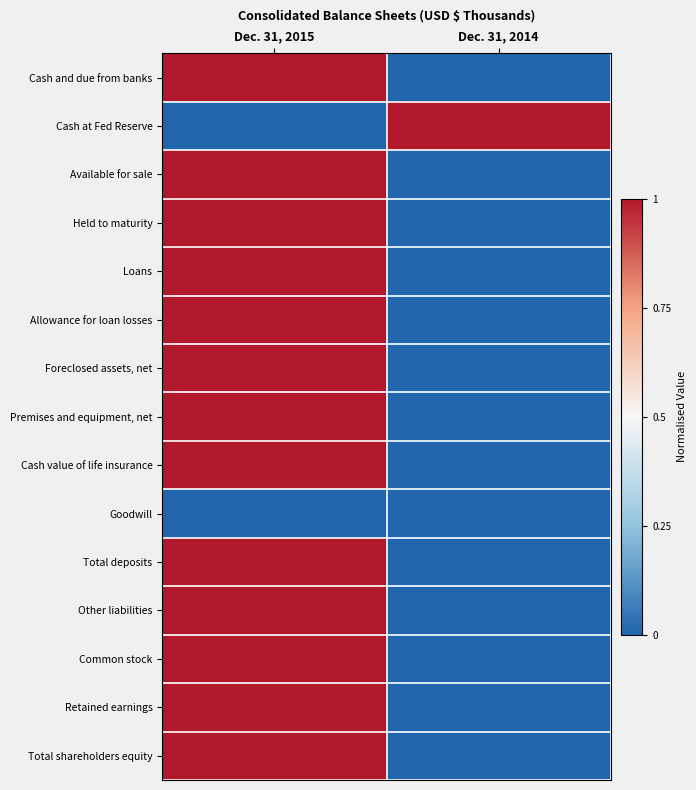

Reading left to right, extract all data points from this chart.

Cash and due from banks: Dec. 31, 2015=1	Dec. 31, 2014=0
Cash at Fed Reserve: Dec. 31, 2015=0	Dec. 31, 2014=1
Available for sale: Dec. 31, 2015=1	Dec. 31, 2014=0
Held to maturity: Dec. 31, 2015=1	Dec. 31, 2014=0
Loans: Dec. 31, 2015=1	Dec. 31, 2014=0
Allowance for loan losses: Dec. 31, 2015=1	Dec. 31, 2014=0
Foreclosed assets, net: Dec. 31, 2015=1	Dec. 31, 2014=0
Premises and equipment, net: Dec. 31, 2015=1	Dec. 31, 2014=0
Cash value of life insurance: Dec. 31, 2015=1	Dec. 31, 2014=0
Goodwill: Dec. 31, 2015=0	Dec. 31, 2014=0
Total deposits: Dec. 31, 2015=1	Dec. 31, 2014=0
Other liabilities: Dec. 31, 2015=1	Dec. 31, 2014=0
Common stock: Dec. 31, 2015=1	Dec. 31, 2014=0
Retained earnings: Dec. 31, 2015=1	Dec. 31, 2014=0
Total shareholders equity: Dec. 31, 2015=1	Dec. 31, 2014=0